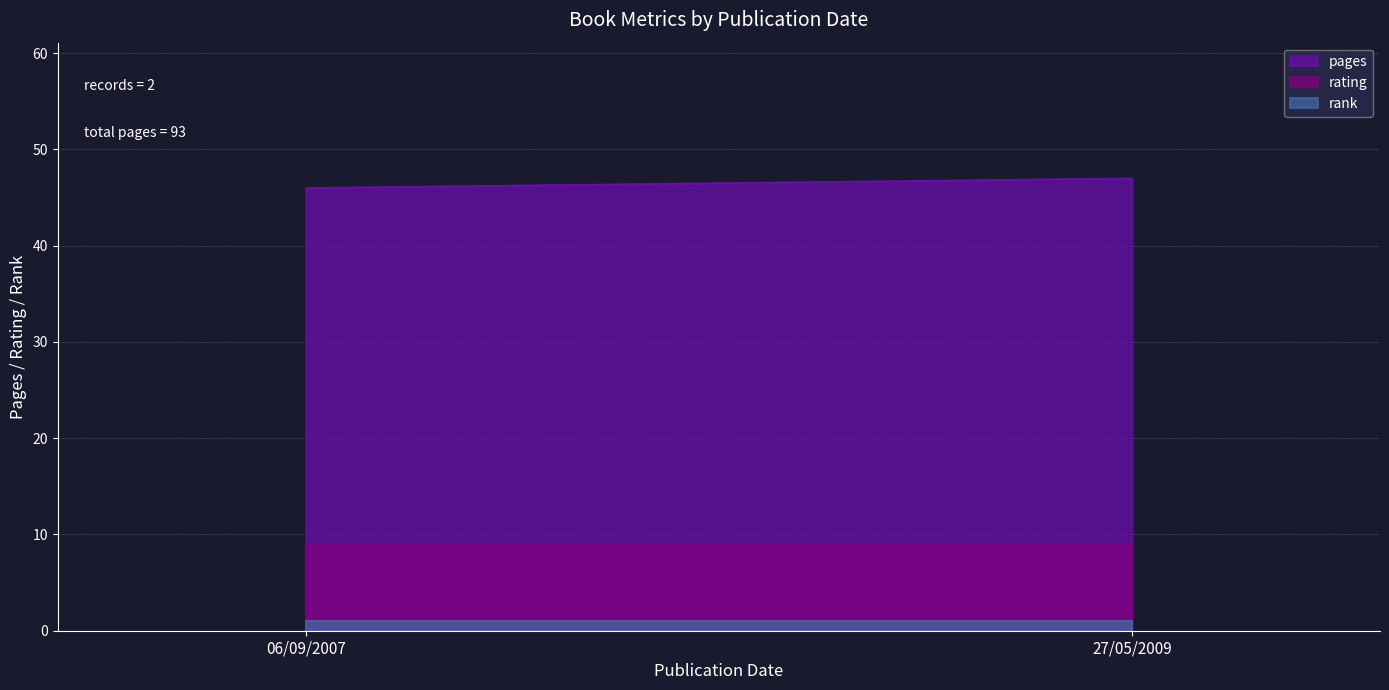

Is the value of rank at 27/05/2009 greater than the value of rating at 27/05/2009?

No